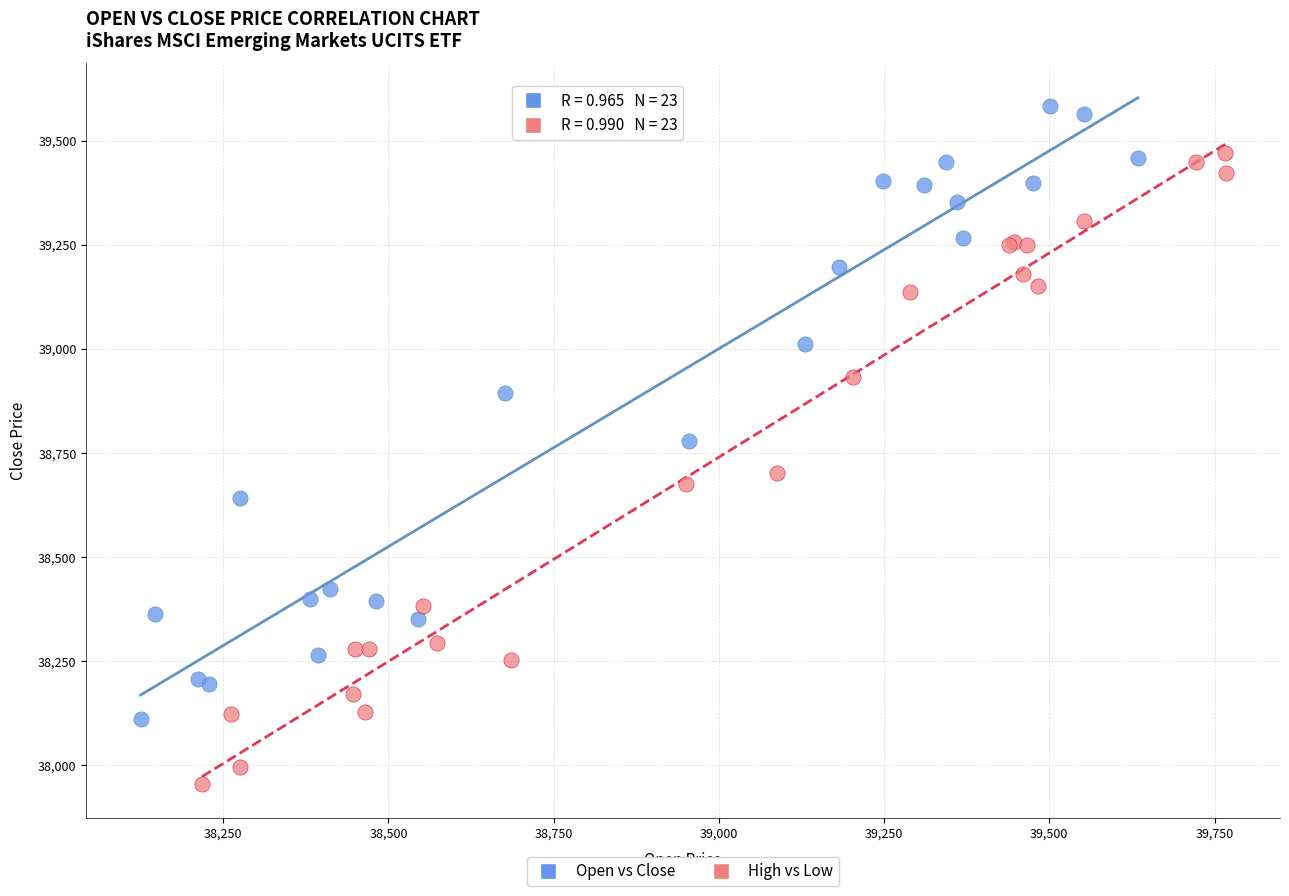

Which series has the largest Y range (max minus min)?

High vs Low